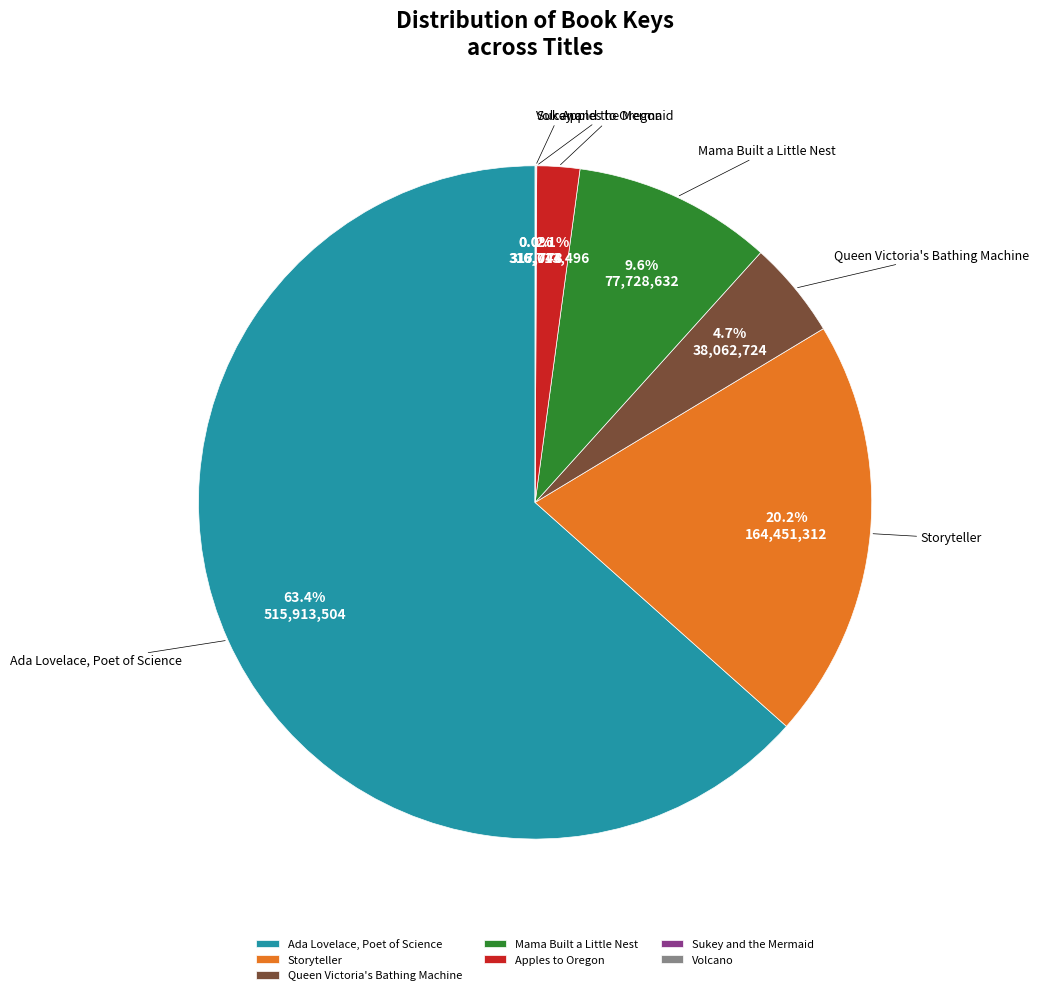

Does Ada Lovelace, Poet of Science represent more than half of the total?

Yes